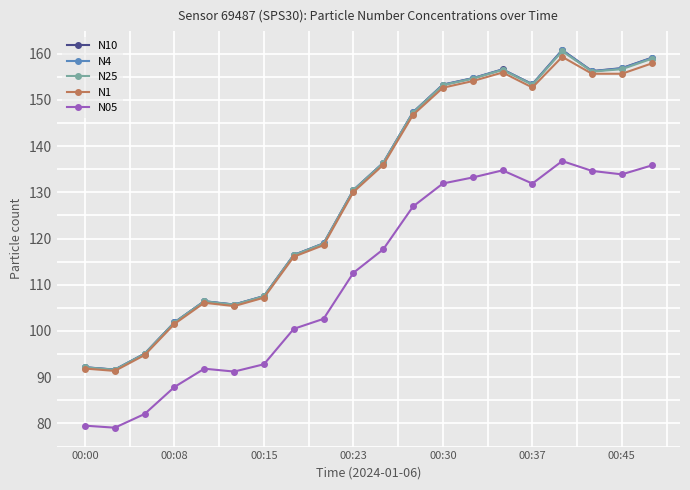

Which series has the largest range (max minus min)?

N10